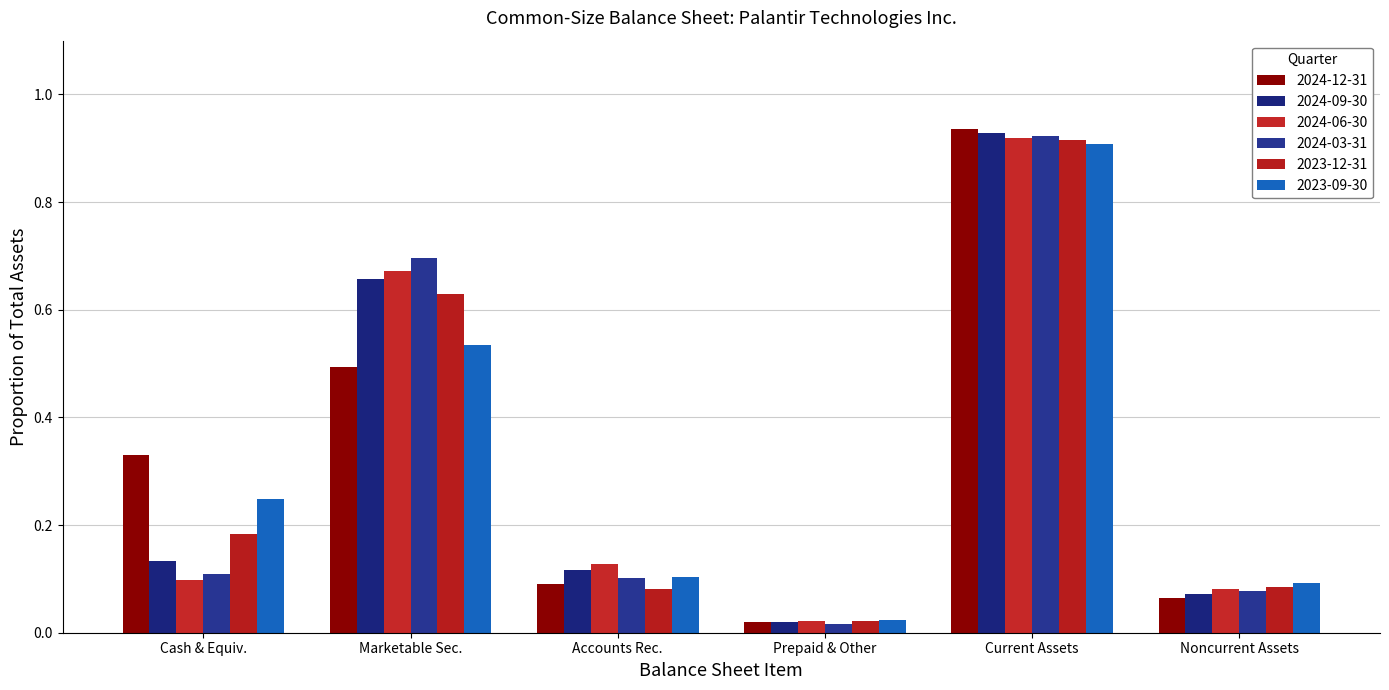

Which series has the largest total across all categories?

2024-12-31